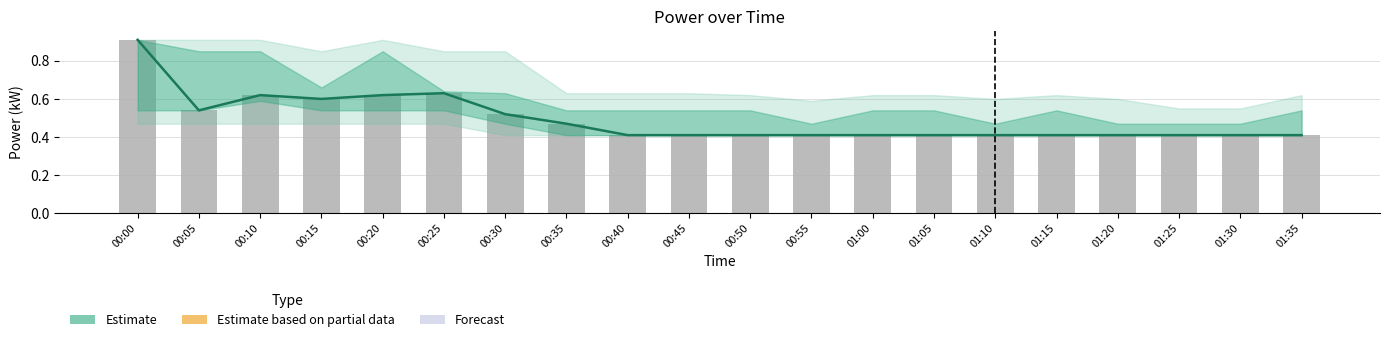

Reading left to right, transcribe all the data shown in this chart.

Estimate: 0.9	0.5	0.6	0.6	0.6	0.6	0.5	0.5	0.4	0.4	0.4	0.4	0.4	0.4	0.4	0.4	0.4	0.4	0.4	0.4
Reported power: 0.9	0.5	0.6	0.6	0.6	0.6	0.5	0.5	0.4	0.4	0.4	0.4	0.4	0.4	0.4	0.4	0.4	0.4	0.4	0.4